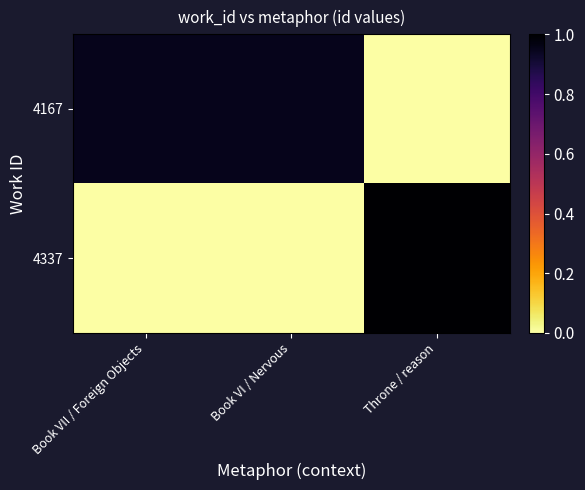

Reading right to left, transcribe all the data shown in this chart.

4167: Throne / reason=0.0	Book VI / Nervous=1.0	Book VII / Foreign Objects=1.0
4337: Throne / reason=1.0	Book VI / Nervous=0.0	Book VII / Foreign Objects=0.0